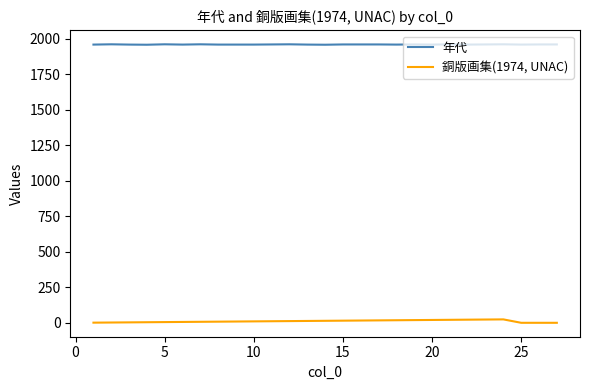

Which series has the largest range (max minus min)?

銅版画集(1974, UNAC)